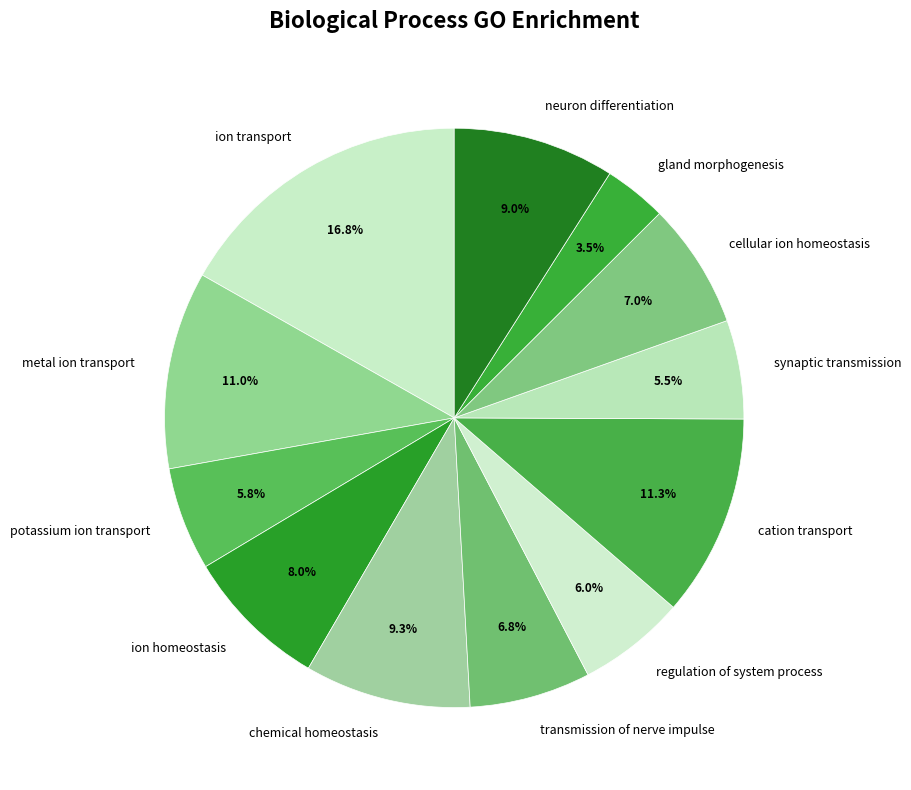

Which slice is the smallest?

gland morphogenesis